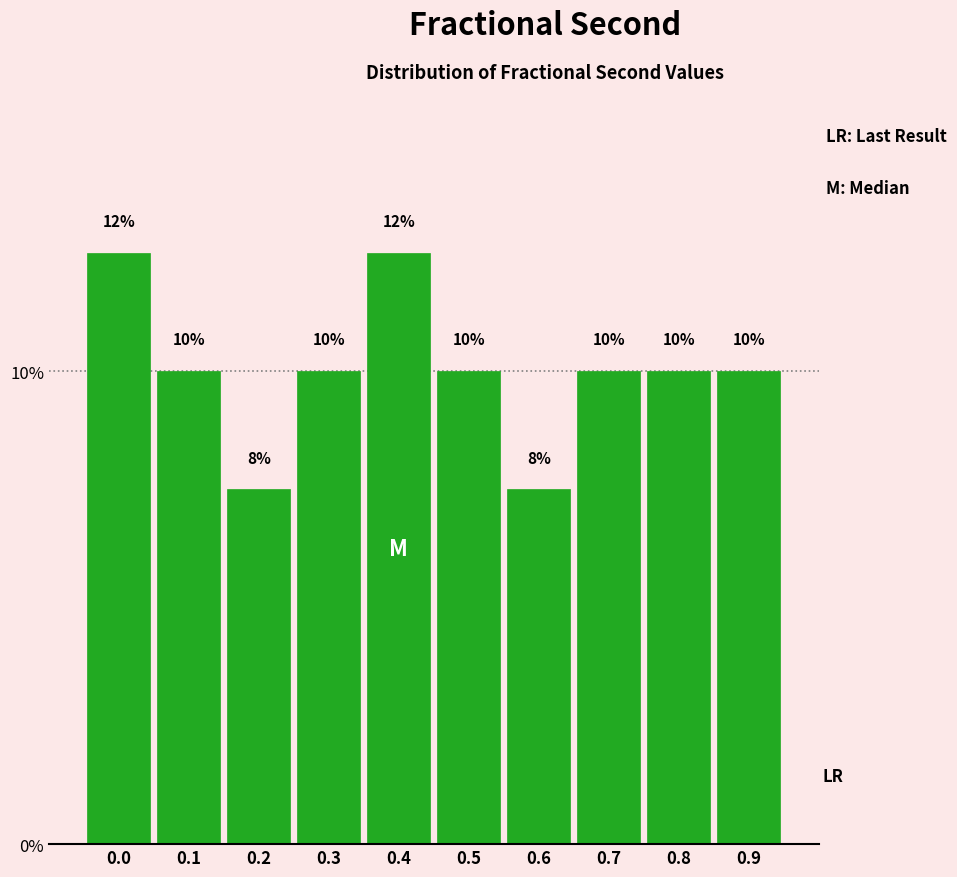

What is the sum of all values?

100.0